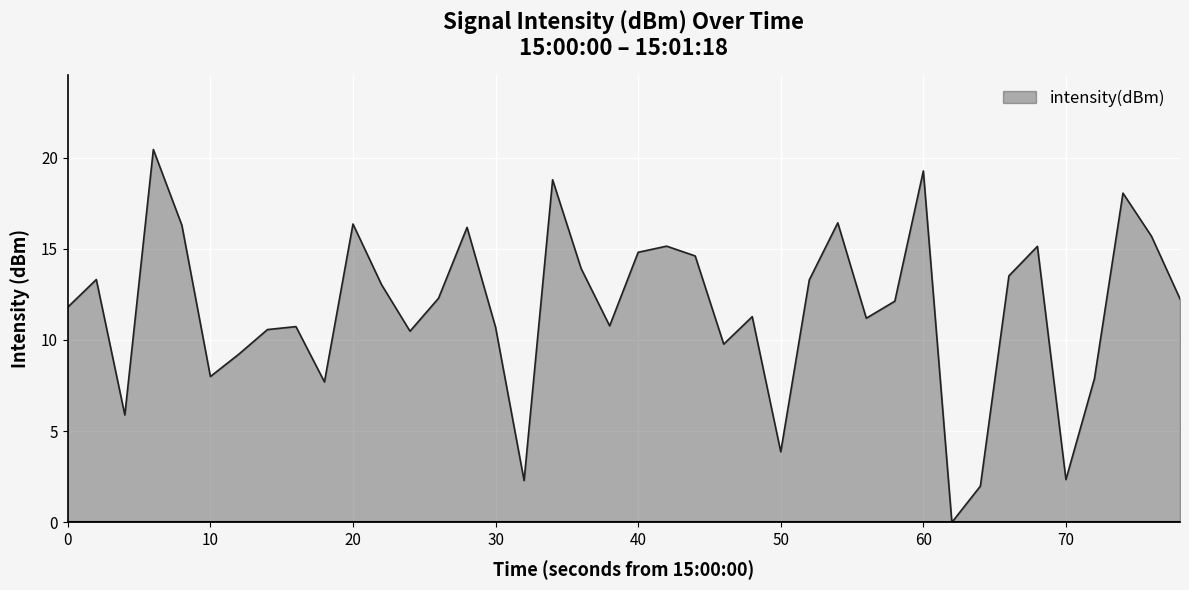

What is the greatest value displayed?

20.4